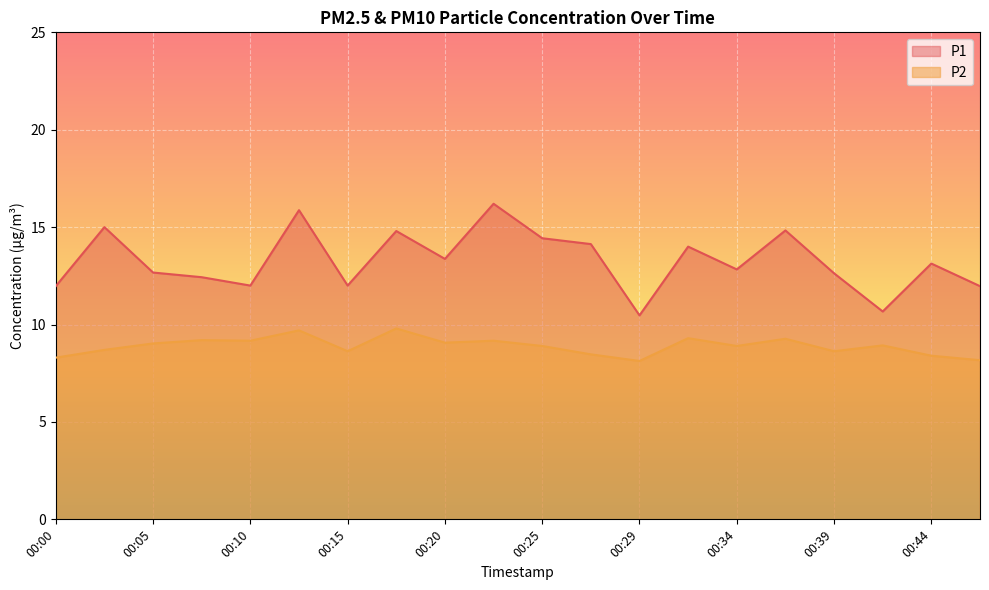

Rank the series by their average value, from highest to lowest.

P1, P2